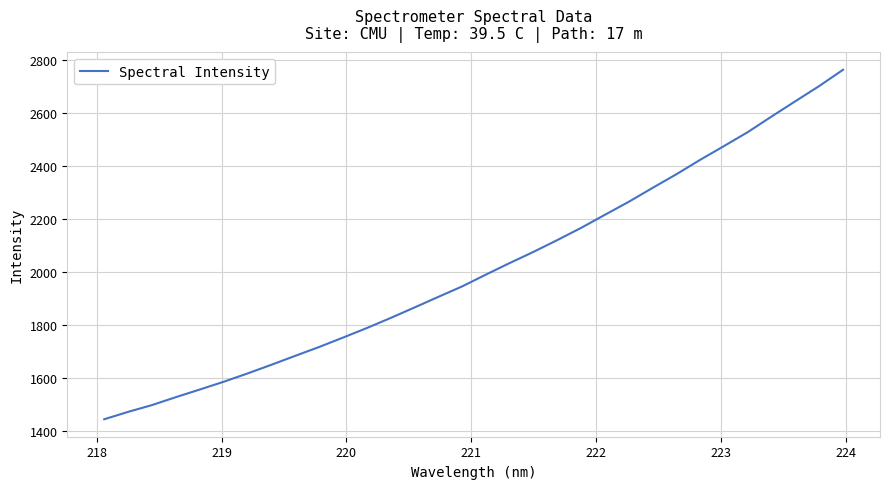

What is the difference between the maximum and minimum values?

1319.9